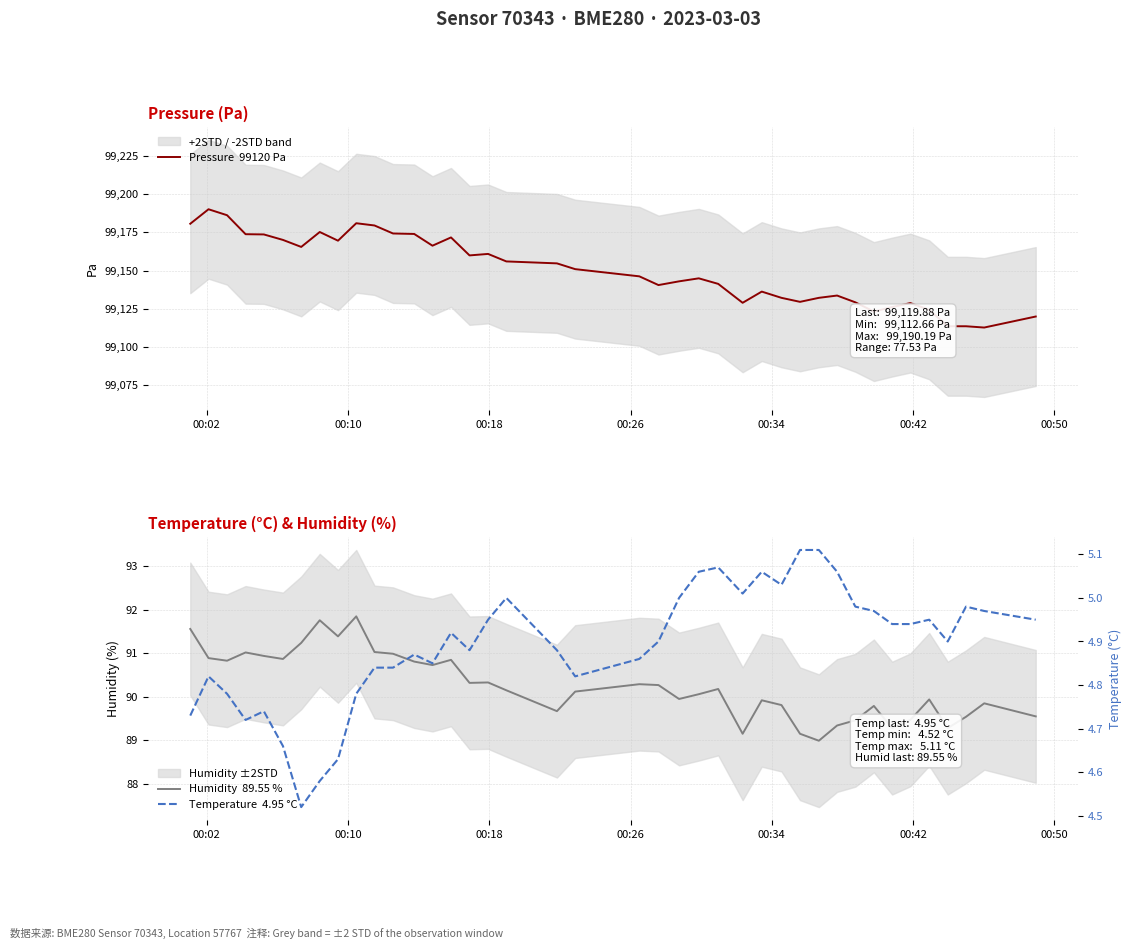

How many interior local peaks does the Humidity  89.55 % series have?

11